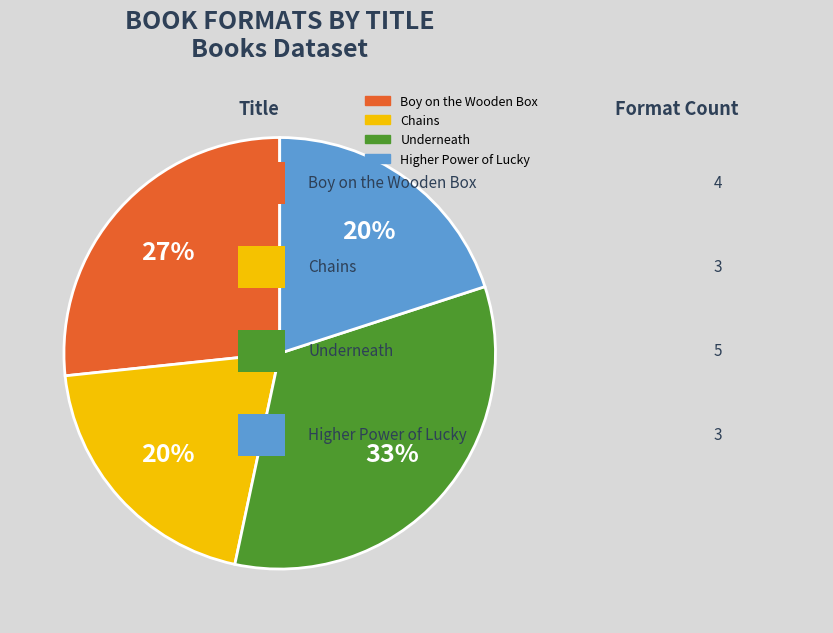

To the nearest percent, what is the difference between the largest and smallest slice percentages?

13%